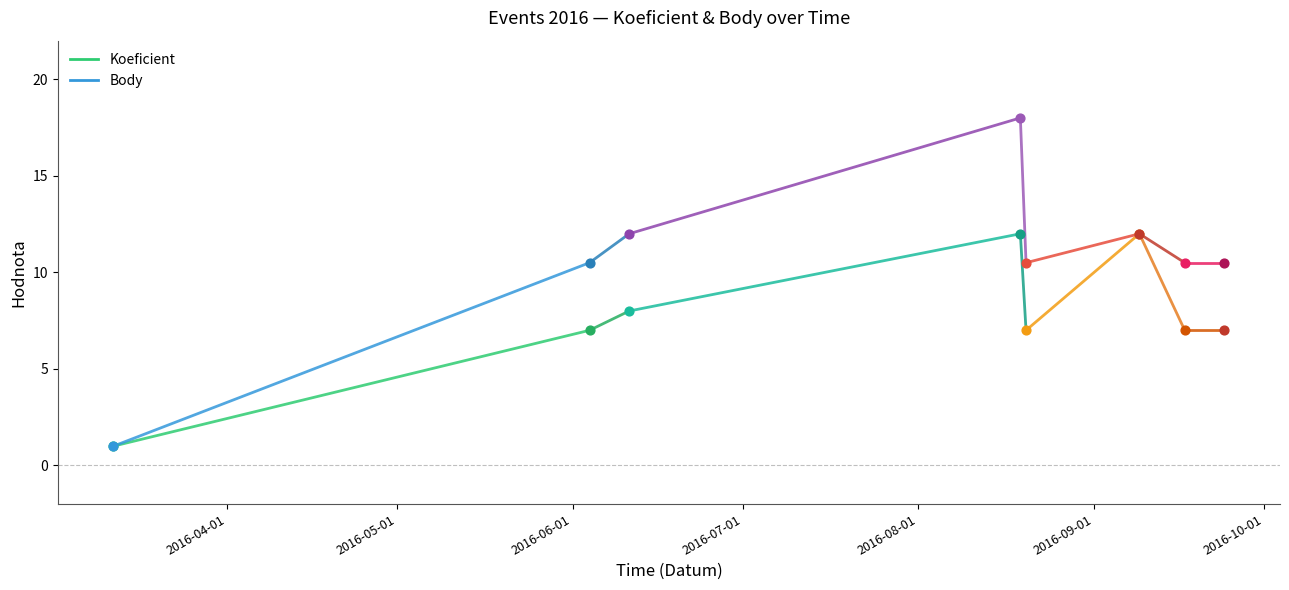

What is the total value across all series at 2016-03-12?

2.0